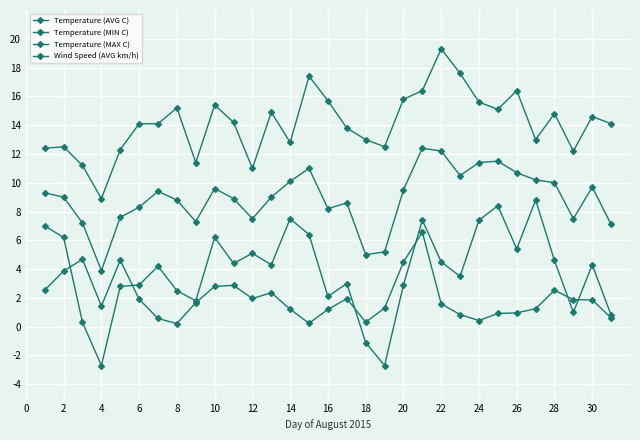

Is this an area chart (filled region under the line)?

No